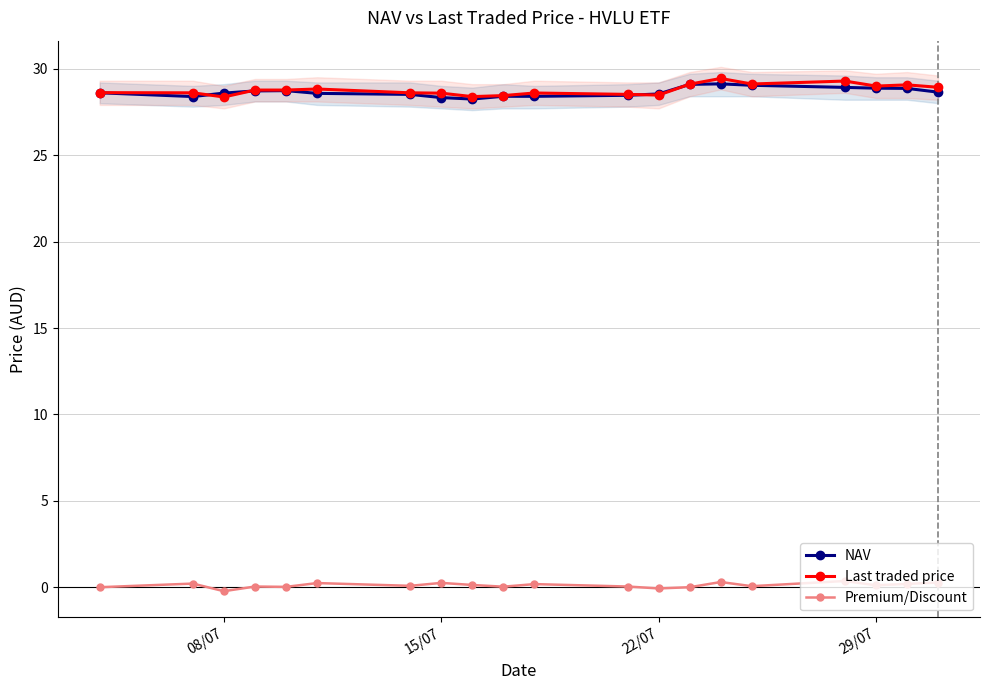

How many lines are shown in the chart?

3